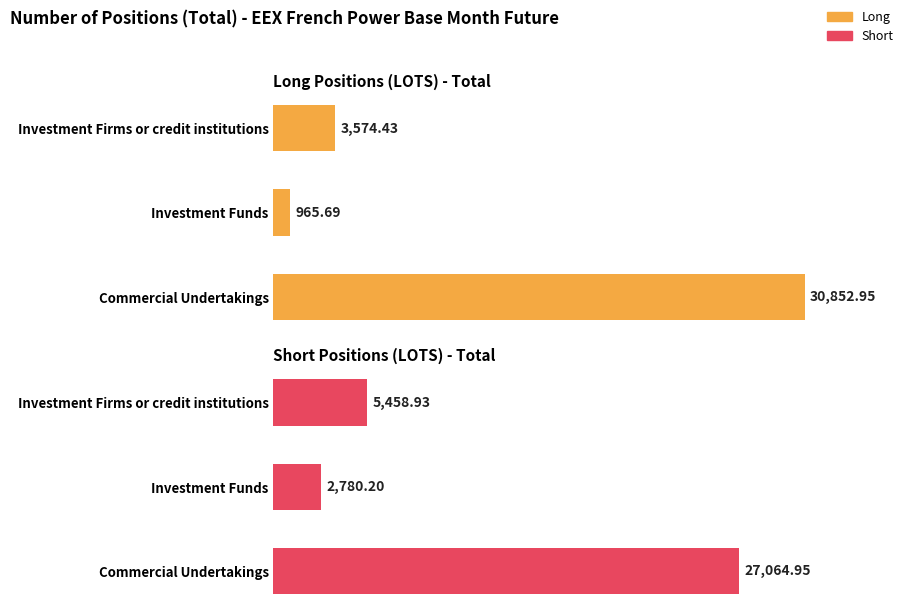

What is the average value of the Long Positions series?

11797.7